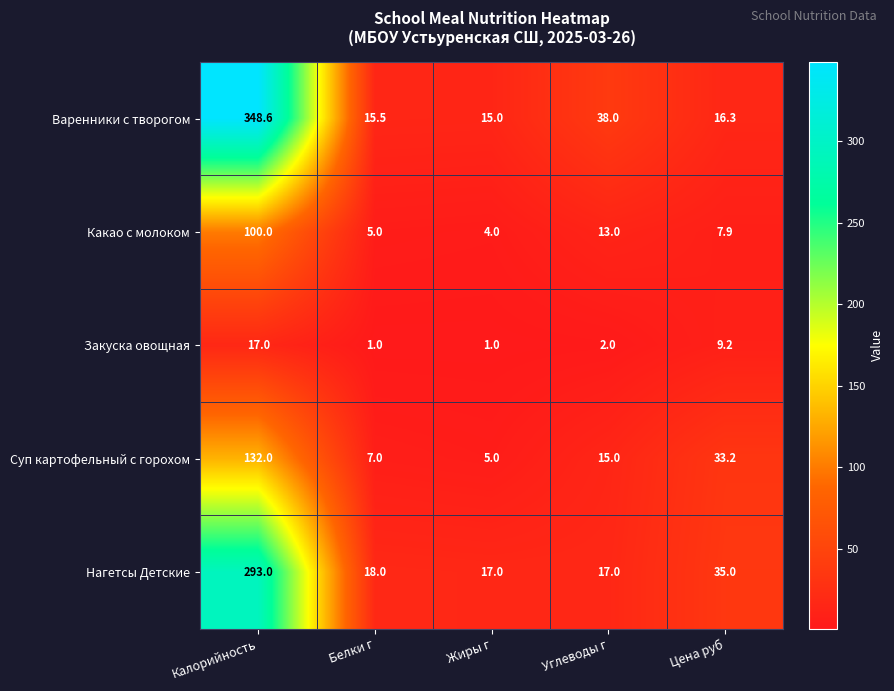

Is it true that Какао с молоком equals 13.0 at Углеводы г?

True